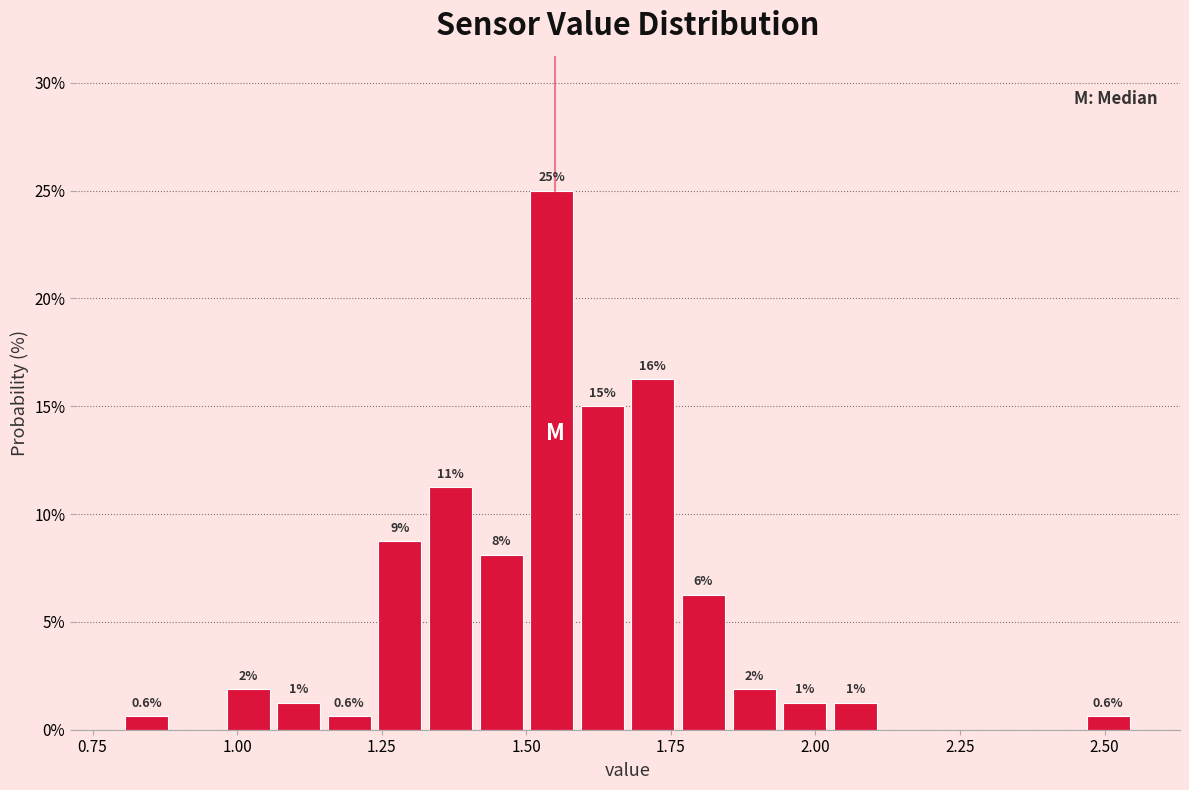

Around what value on the x-axis is the tallest bar? Give the approximate position of its centre, as read against the axis.

1.55